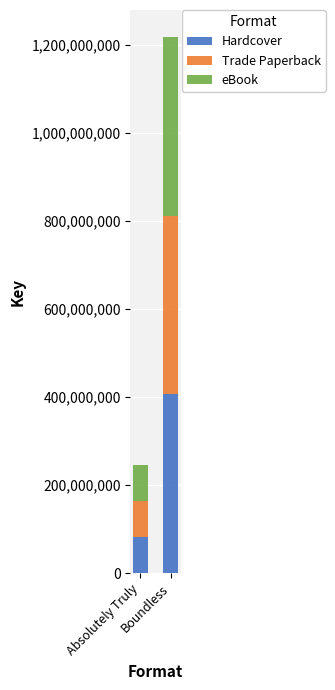

What is the lowest value of the Hardcover series?

81557389